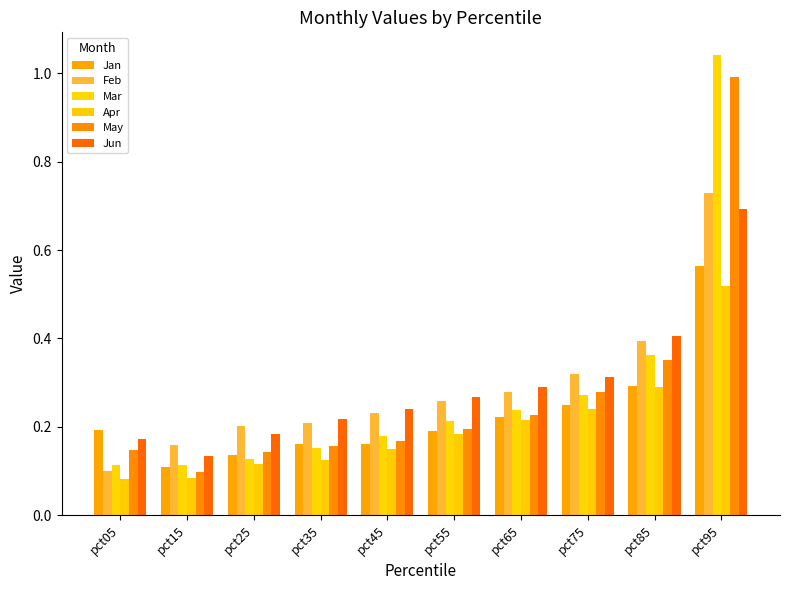

What is the average value of the Jan series?

0.2